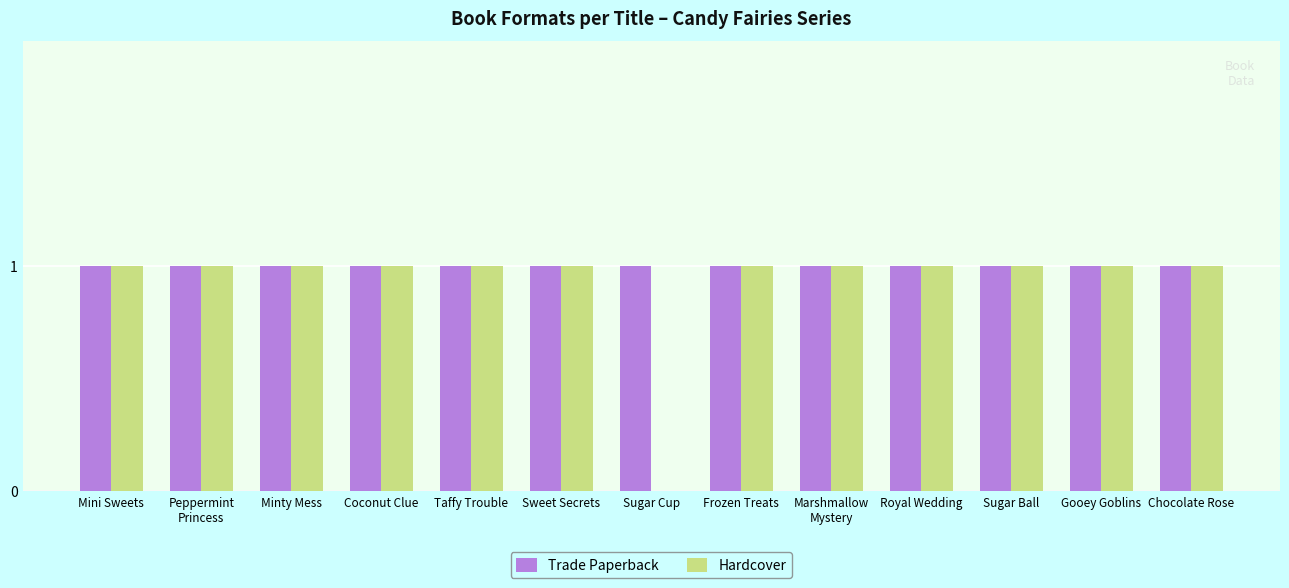

The value of Hardcover at Sugar Ball is 0. True or false?

False